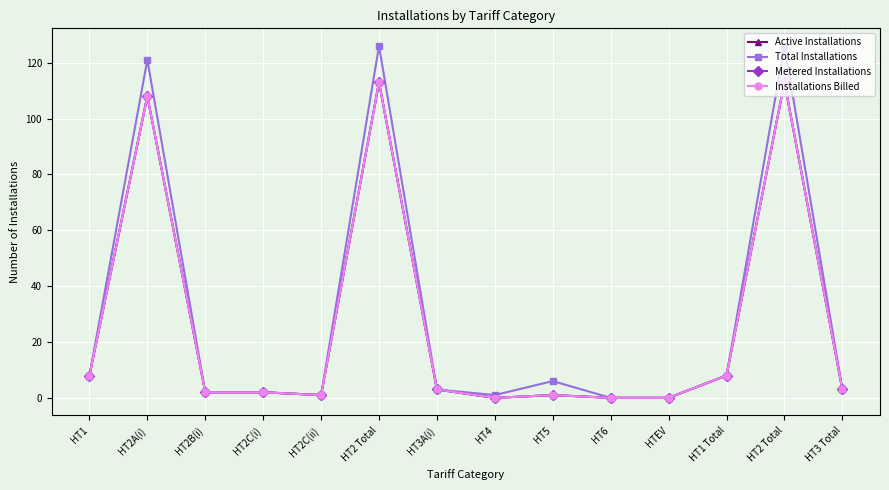

Where is Active Installations nearest to the value 56?

HT1